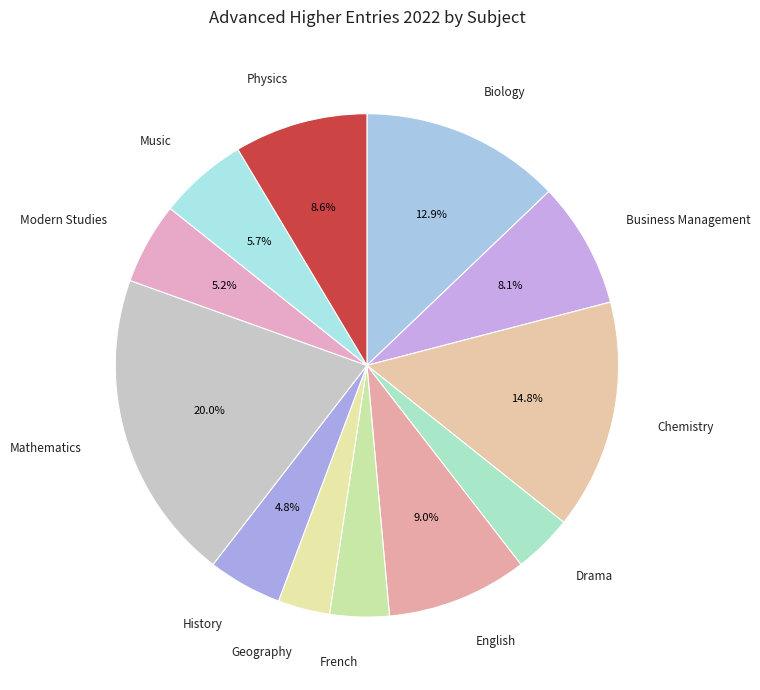

How many segments does this pie chart have?

12